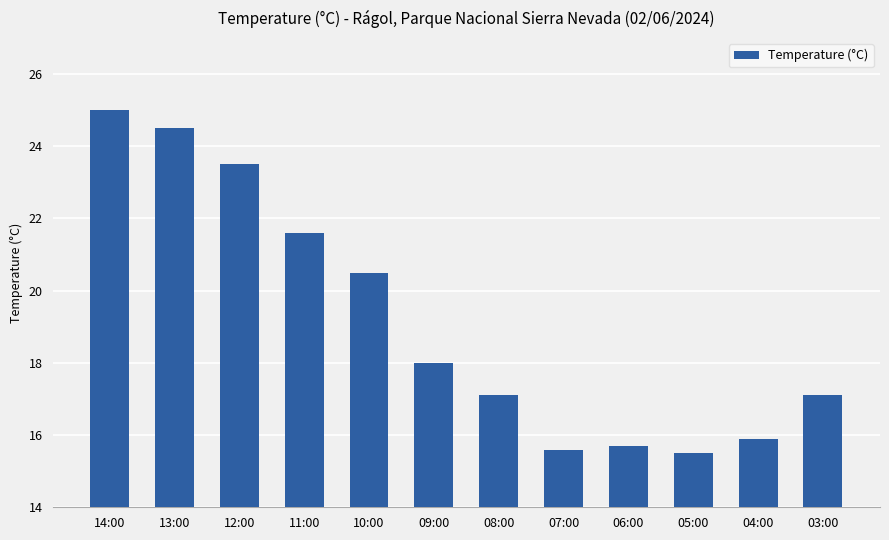

What is the ratio of the value at 11:00 to the value at 13:00?

0.9